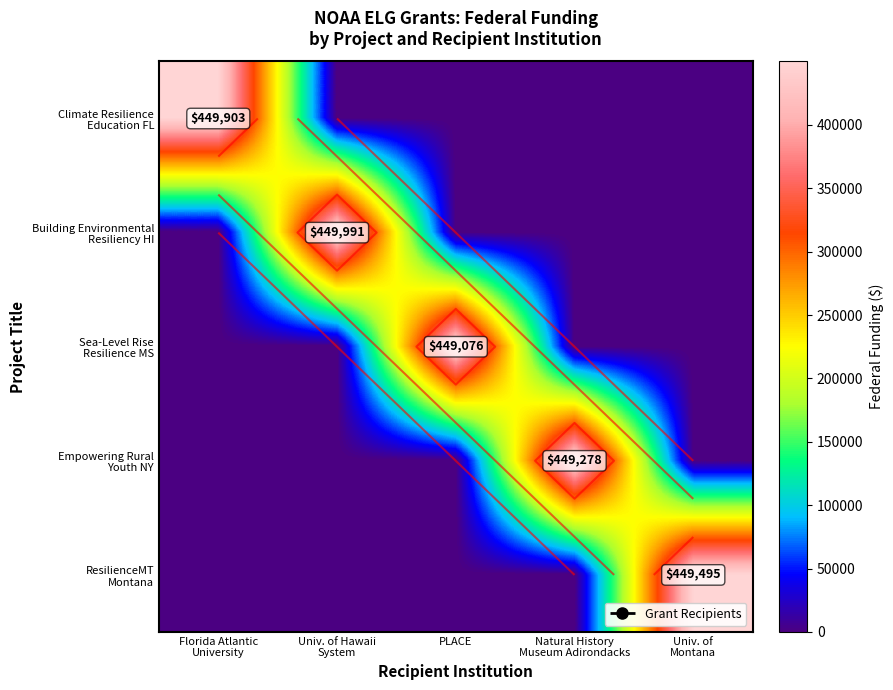

Which category has the lowest value across all series?

Univ. of Hawaii
System